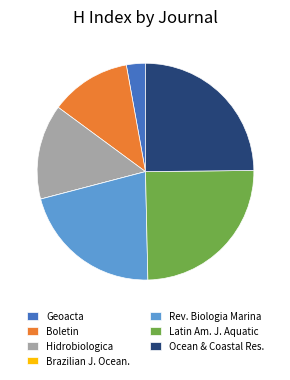

Does Latin Am. J. Aquatic account for over 50% of the chart?

No